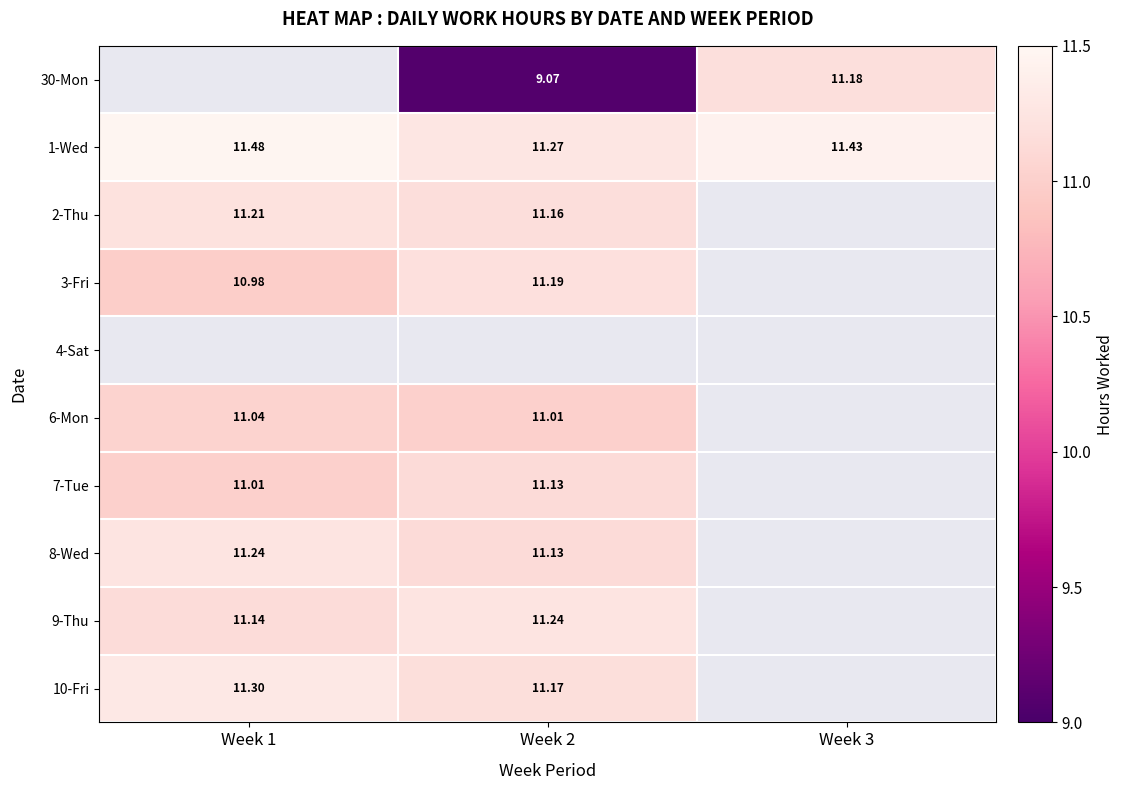

What is the sum of all 1-Wed values?

34.2